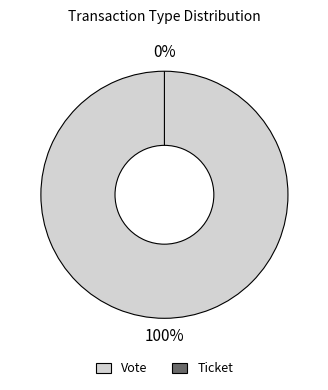

To the nearest percent, what portion does Vote (io_index=1) represent?

100%